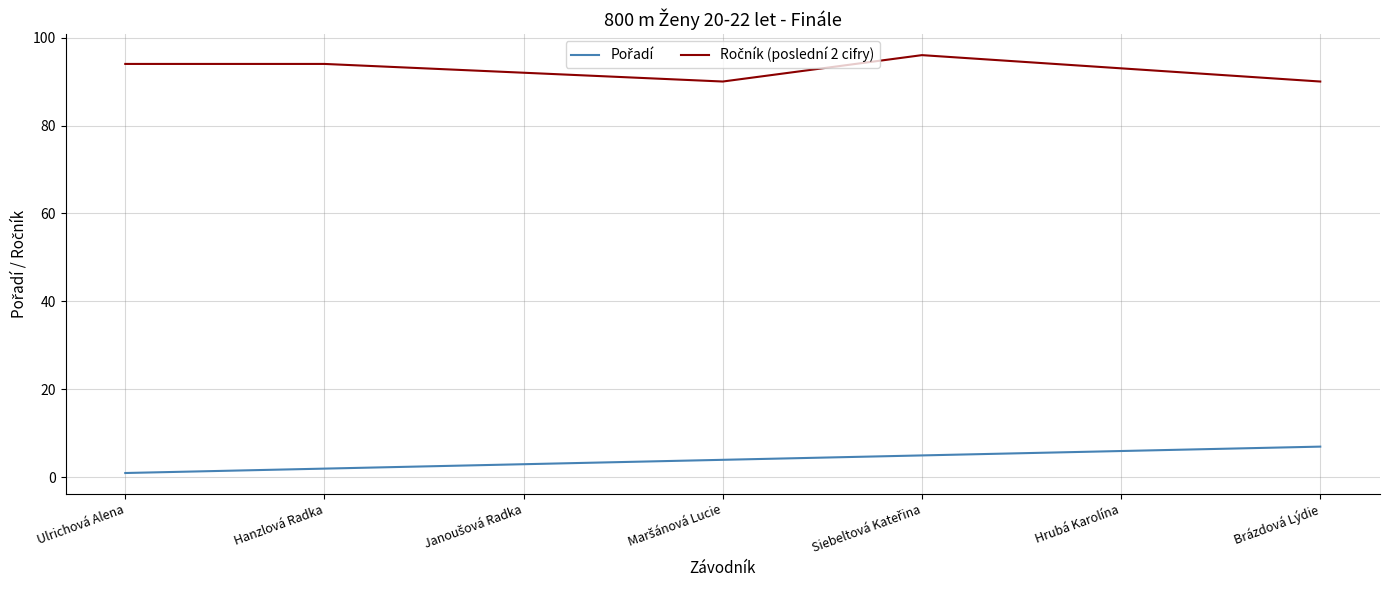

What is the maximum value shown in the chart?

96